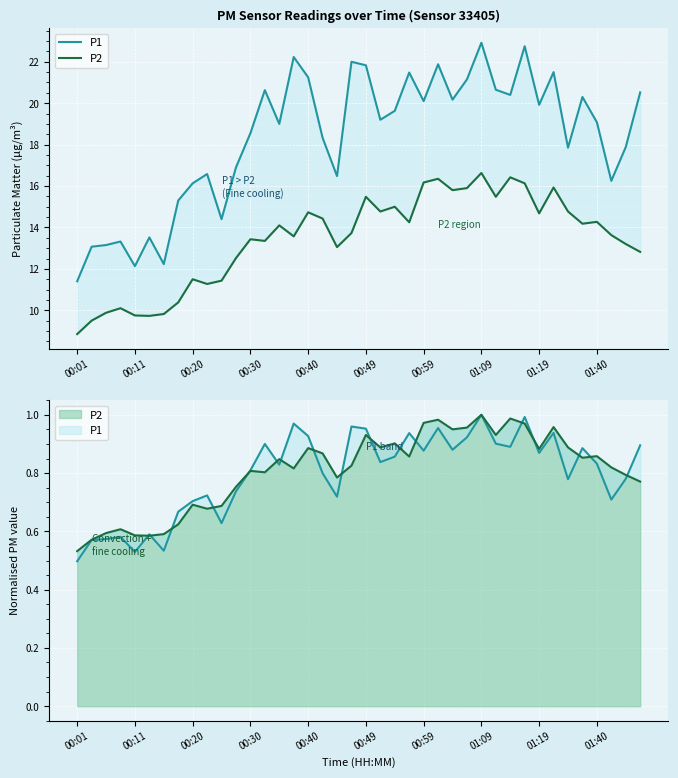

Which label corresponds to the smallest value in the chart?

00:01